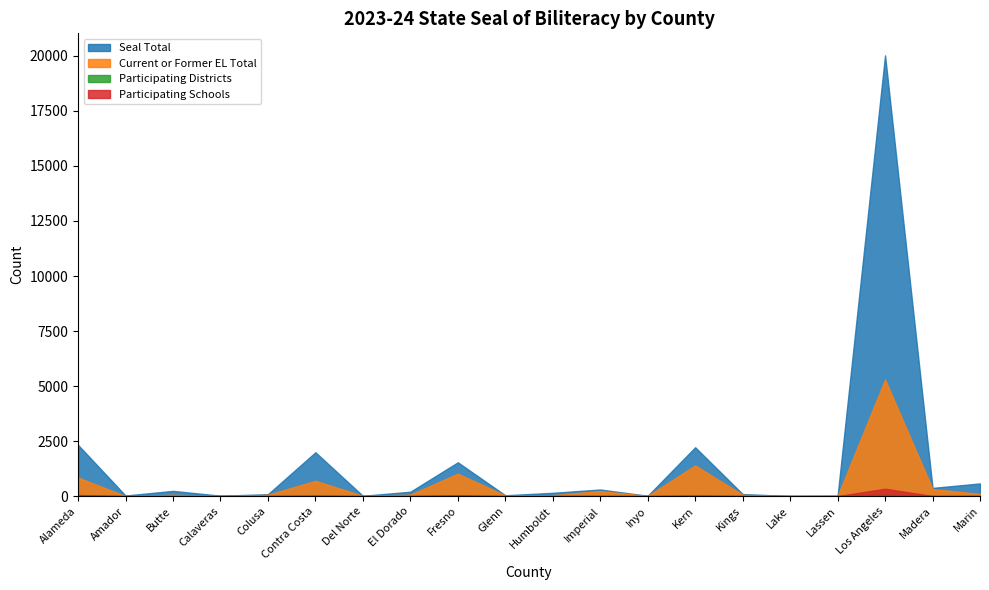

List the series in order of their peak value, lowest first.

Participating Districts, Participating Schools, Current or Former EL Total, Seal Total